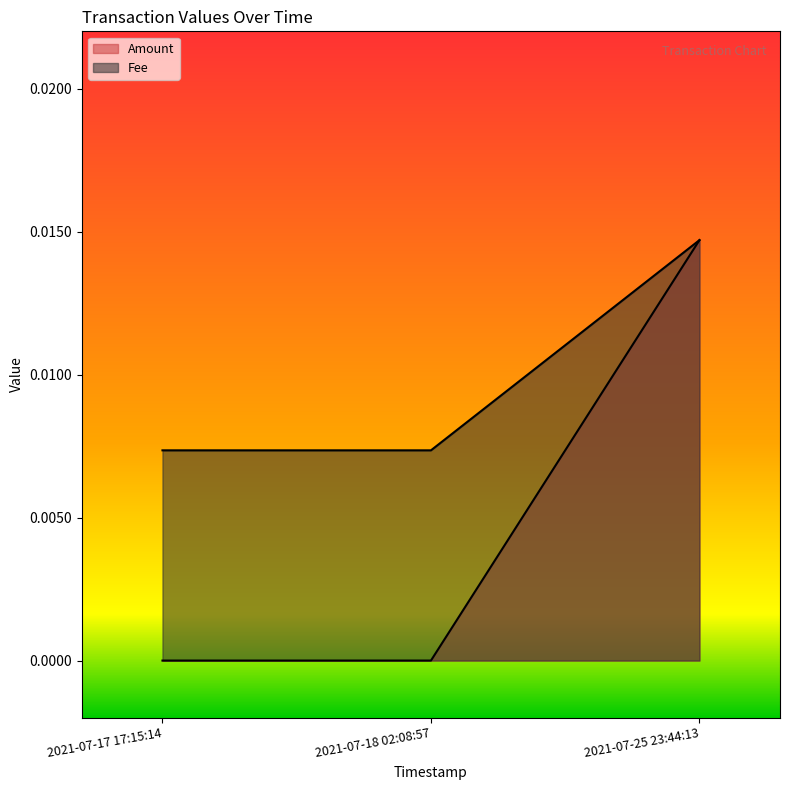

Reading left to right, transcribe all the data shown in this chart.

Amount: 2021-07-17 17:15:14=0.0	2021-07-18 02:08:57=0.0	2021-07-25 23:44:13=0.0
Fee: 2021-07-17 17:15:14=0.0	2021-07-18 02:08:57=0.0	2021-07-25 23:44:13=0.0